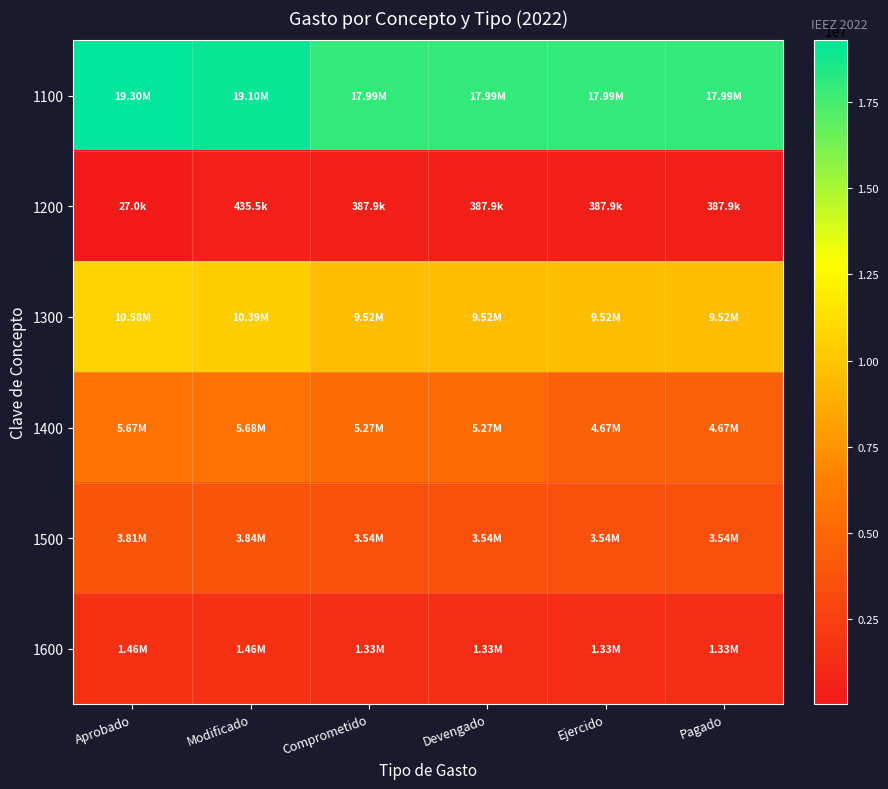

List the series in order of their peak value, lowest first.

1200, 1600, 1500, 1400, 1300, 1100